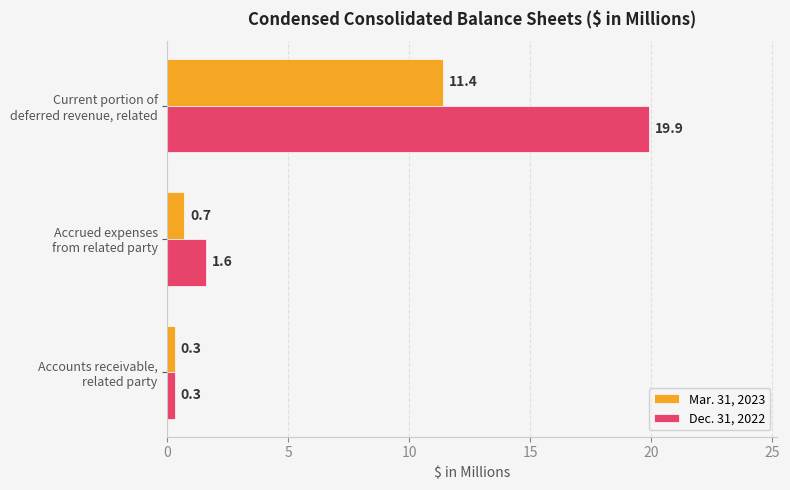

List the series in order of their peak value, lowest first.

Mar. 31, 2023, Dec. 31, 2022